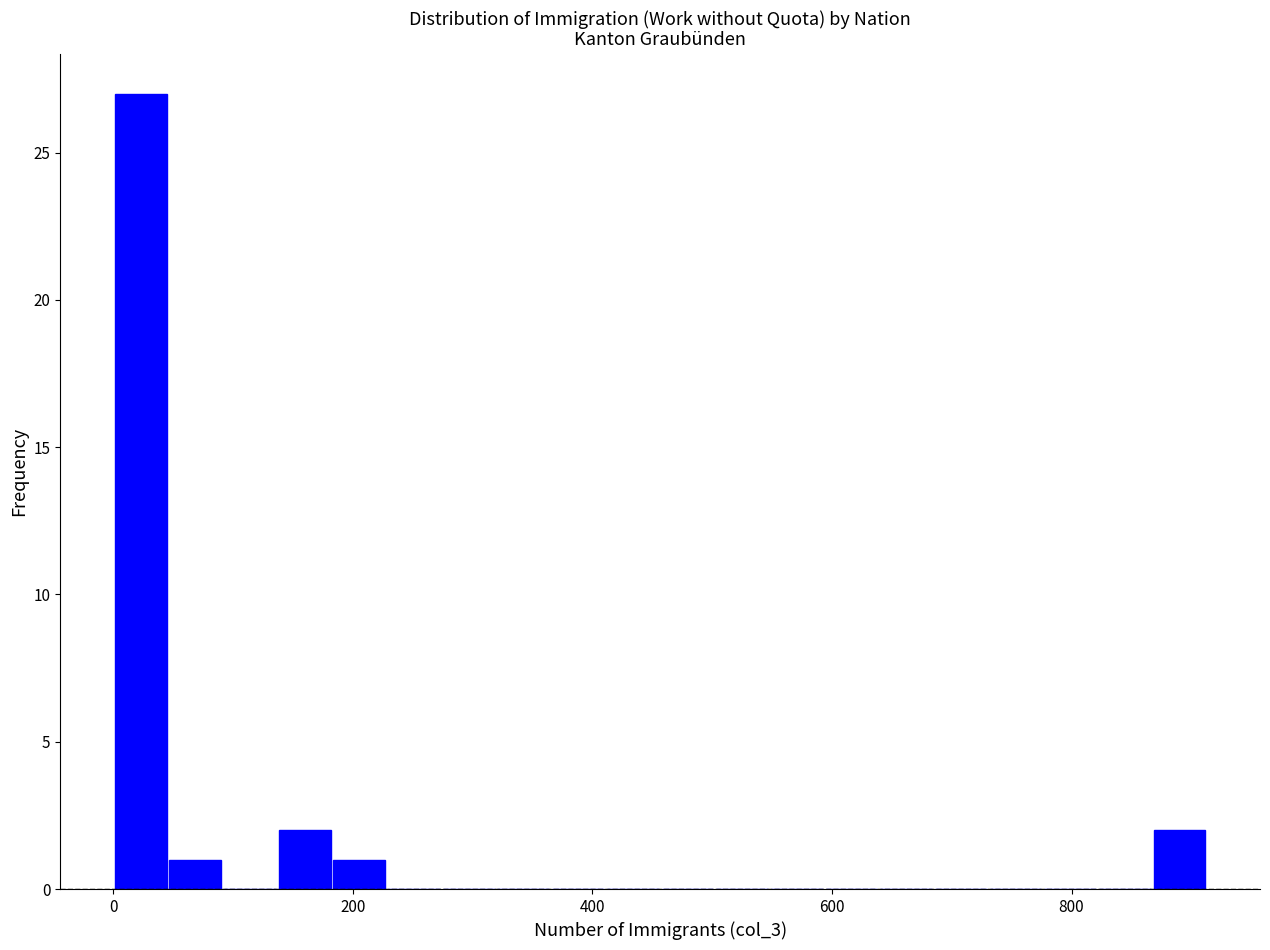

Around what value on the x-axis is the tallest bar? Give the approximate position of its centre, as read against the axis.

20